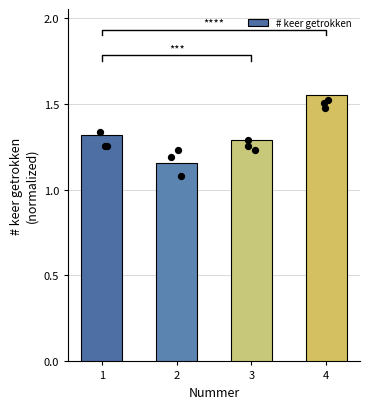

Which has a higher value, 1 or 4?

4